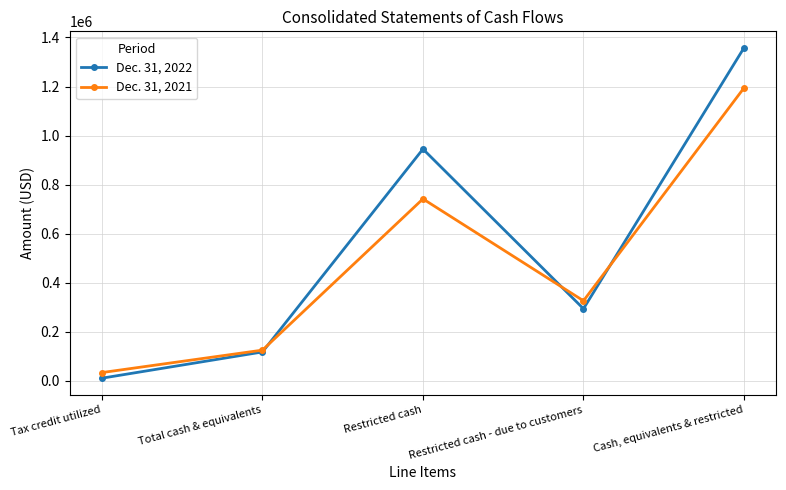

True or false: Dec. 31, 2022 has more than 1 points higher than both neighbors.

False